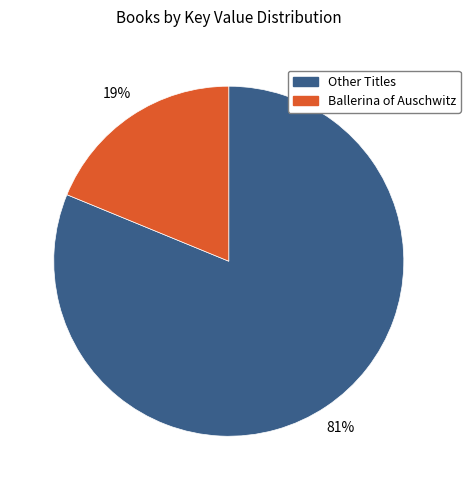

To the nearest percent, what is the combined percentage of Ballerina of Auschwitz and Other Titles?

100%